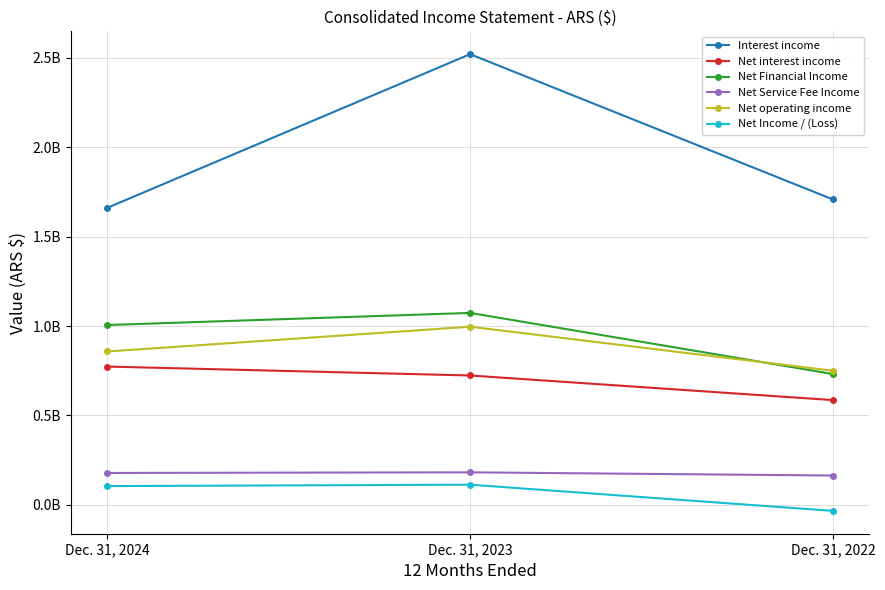

Is this an area chart (filled region under the line)?

No